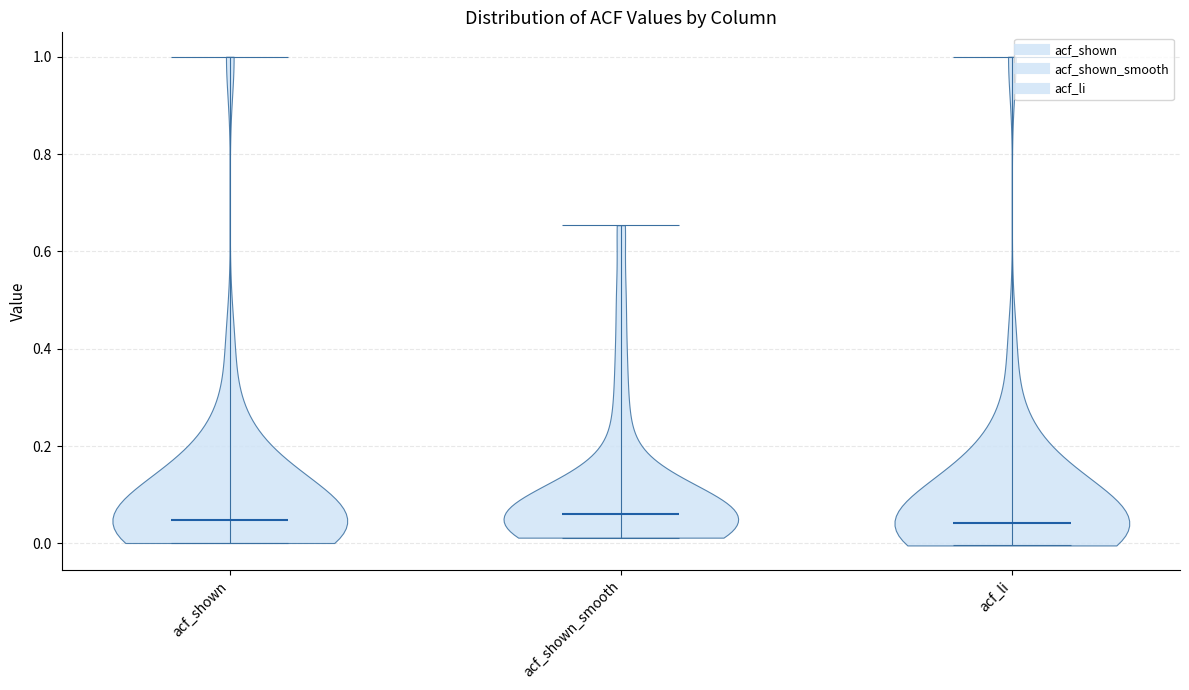

What is the lowest point the violin for acf_shown_smooth reaches on the y-axis? The values are not printed on the chart, so give them approximately, as read against the axis.

0.02